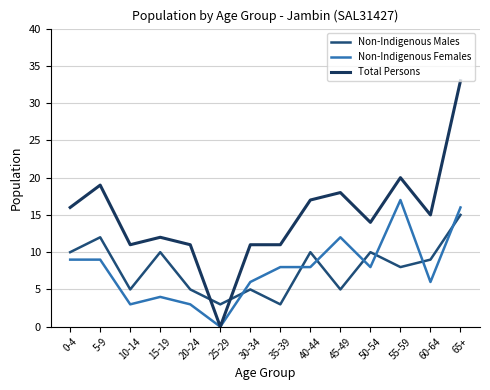

At which category is the sum across all series the highest?

65+